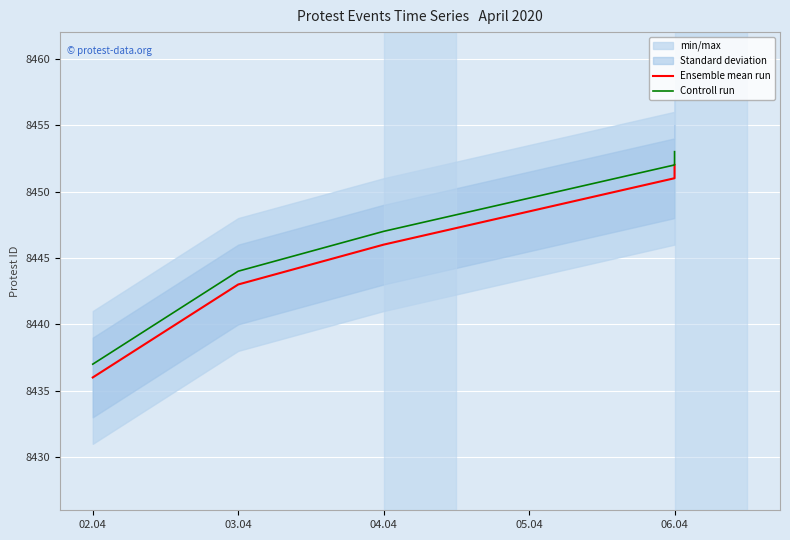

True or false: Controll run and Ensemble mean run cross at least once.

False